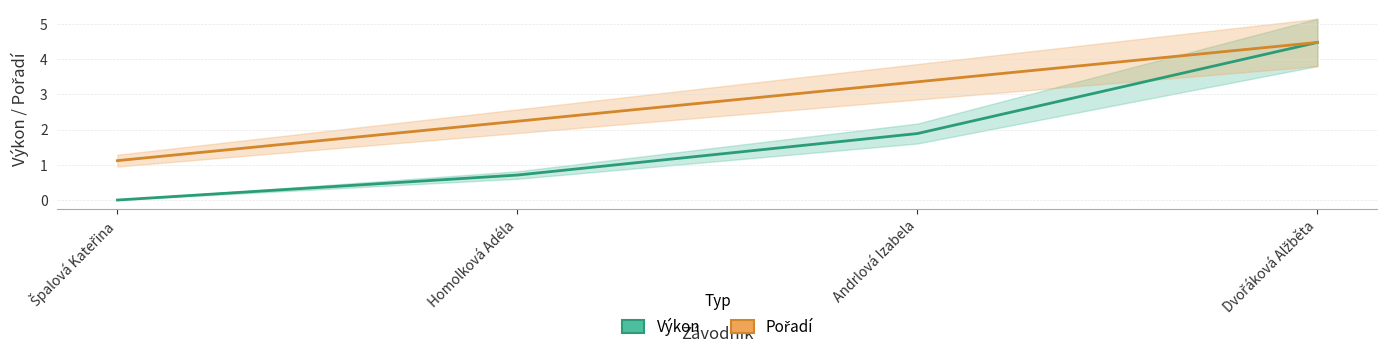

Does the chart display data point markers on the line(s)?

No